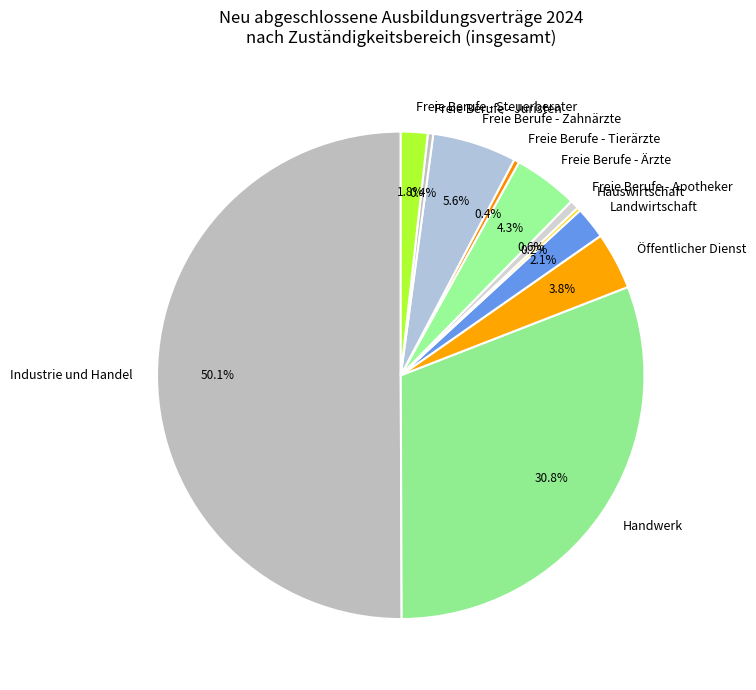

Which category accounts for the majority?

Industrie und Handel